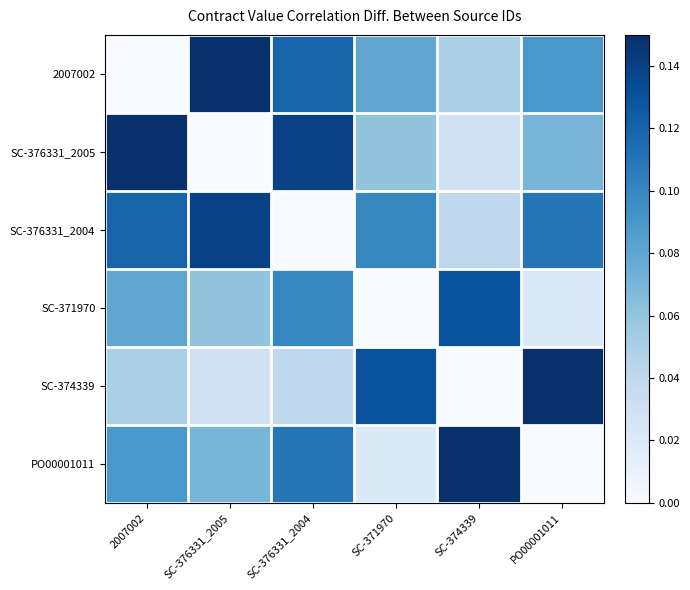

Reading right to left, extract all data points from this chart.

2007002: PO00001011=0.1	SC-374339=0.1	SC-371970=0.1	SC-376331_2004=0.1	SC-376331_2005=0.1	2007002=0.0
SC-376331_2005: PO00001011=0.1	SC-374339=0.0	SC-371970=0.1	SC-376331_2004=0.1	SC-376331_2005=0.0	2007002=0.1
SC-376331_2004: PO00001011=0.1	SC-374339=0.0	SC-371970=0.1	SC-376331_2004=0.0	SC-376331_2005=0.1	2007002=0.1
SC-371970: PO00001011=0.0	SC-374339=0.1	SC-371970=0.0	SC-376331_2004=0.1	SC-376331_2005=0.1	2007002=0.1
SC-374339: PO00001011=0.1	SC-374339=0.0	SC-371970=0.1	SC-376331_2004=0.0	SC-376331_2005=0.0	2007002=0.1
PO00001011: PO00001011=0.0	SC-374339=0.1	SC-371970=0.0	SC-376331_2004=0.1	SC-376331_2005=0.1	2007002=0.1